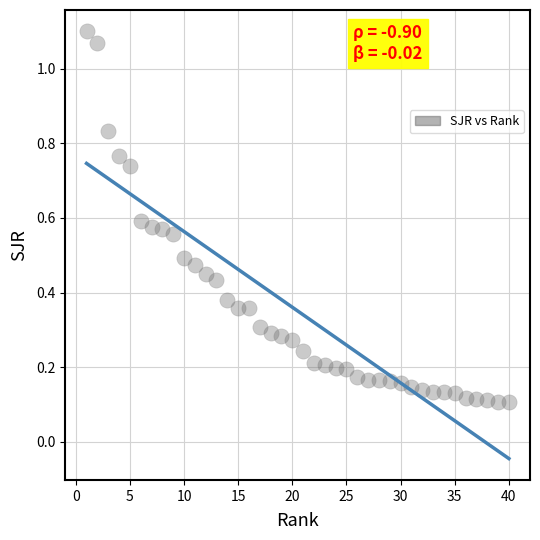

What is the range of Y values (max minus min)?

1.0